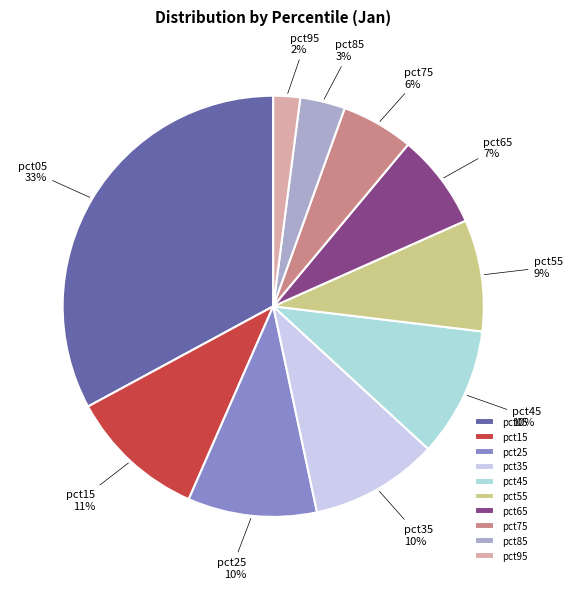

What is the ratio of the value at pct85 to the value at pct25?

0.3